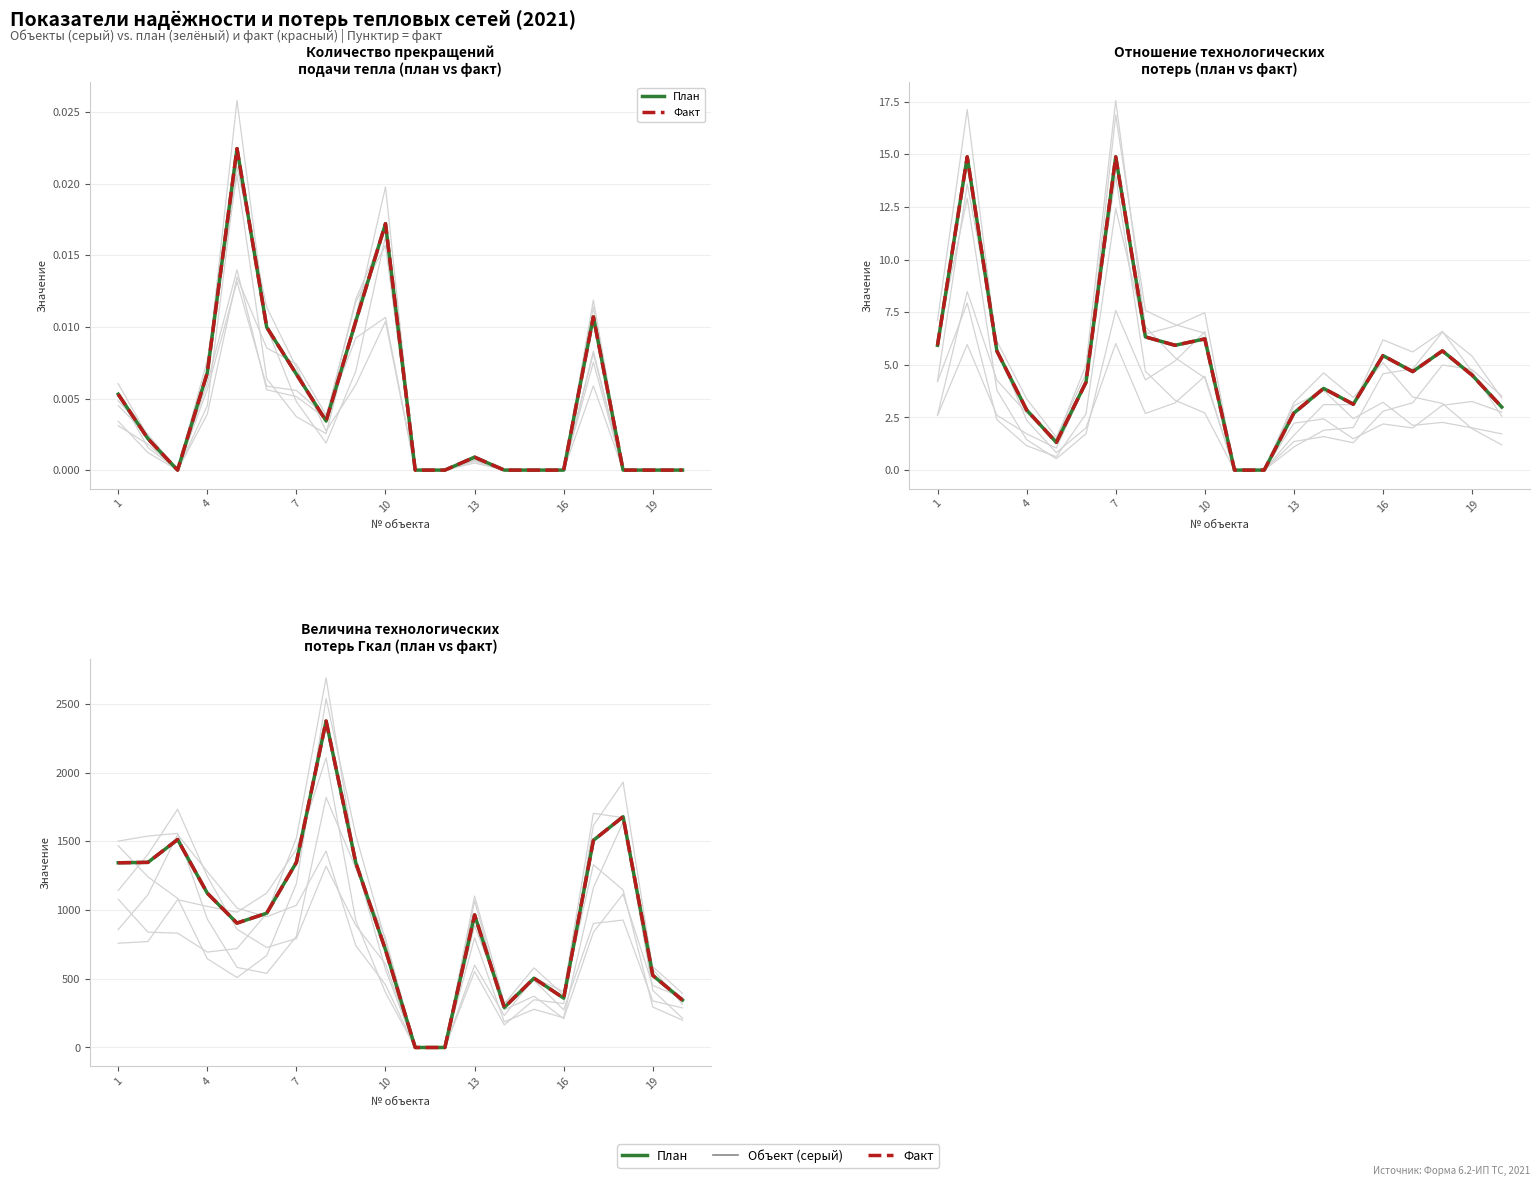

How many lines are shown in the chart?

2